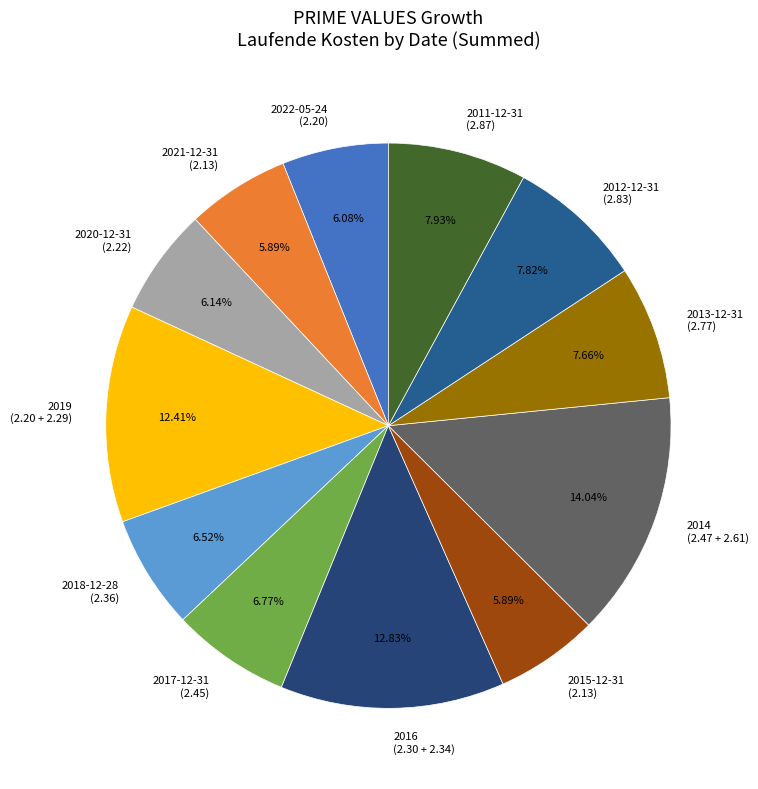

What is the ratio of the value at 2020-12-31 (2.22) to the value at 2022-05-24 (2.20)?

1.0